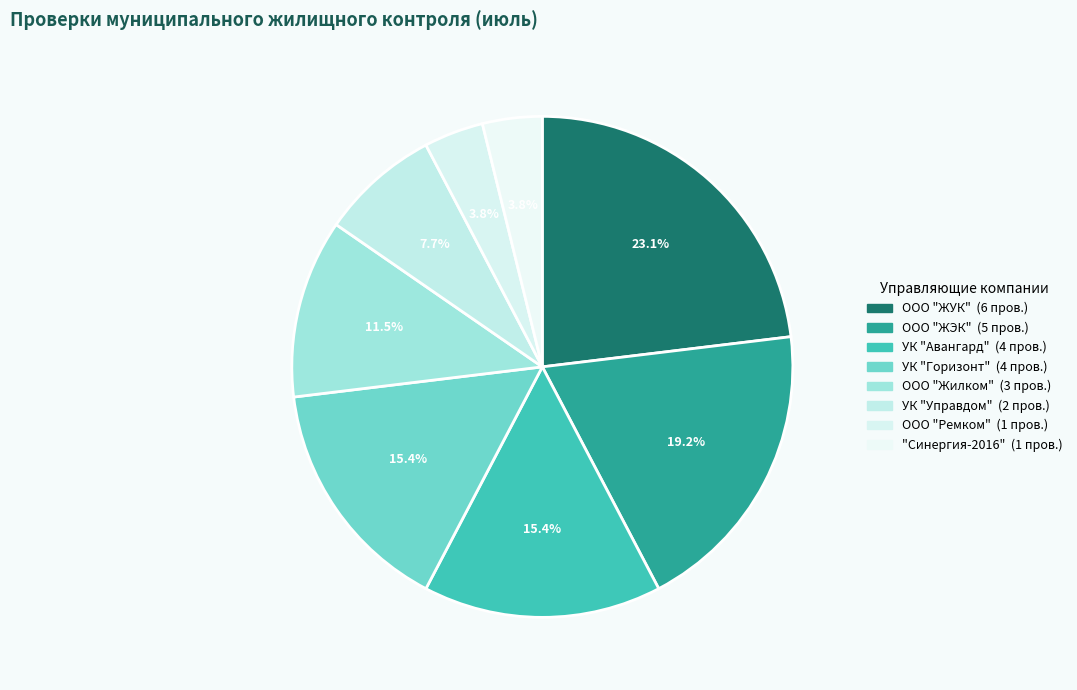

Is there a majority slice in this chart?

No